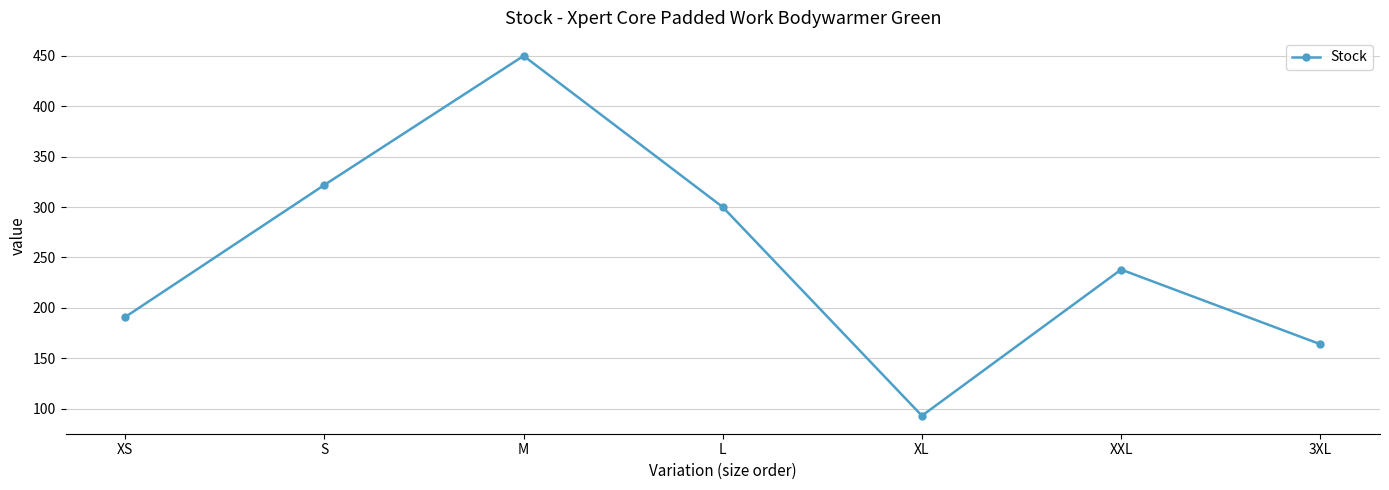

Reading left to right, transcribe all the data shown in this chart.

191	322	450	300	93	238	164